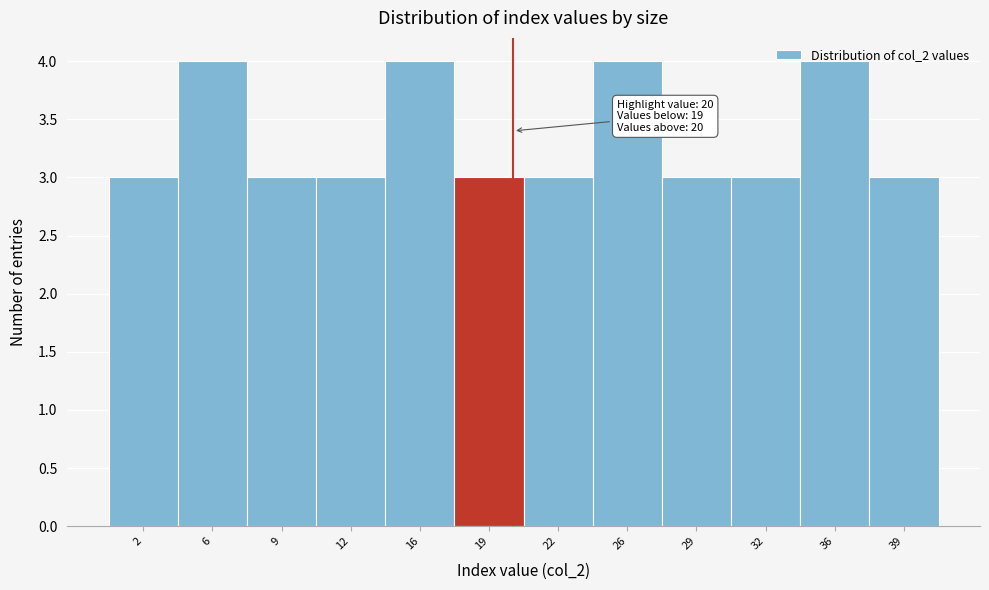

What is the smallest value displayed?

3